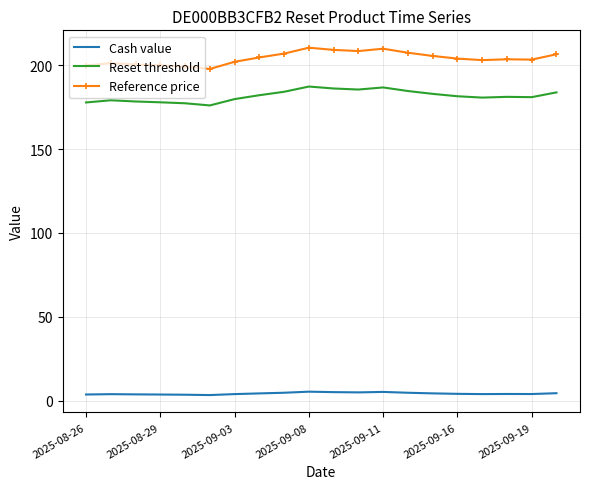

True or false: Reset threshold has more than 0 interior local peaks.

True